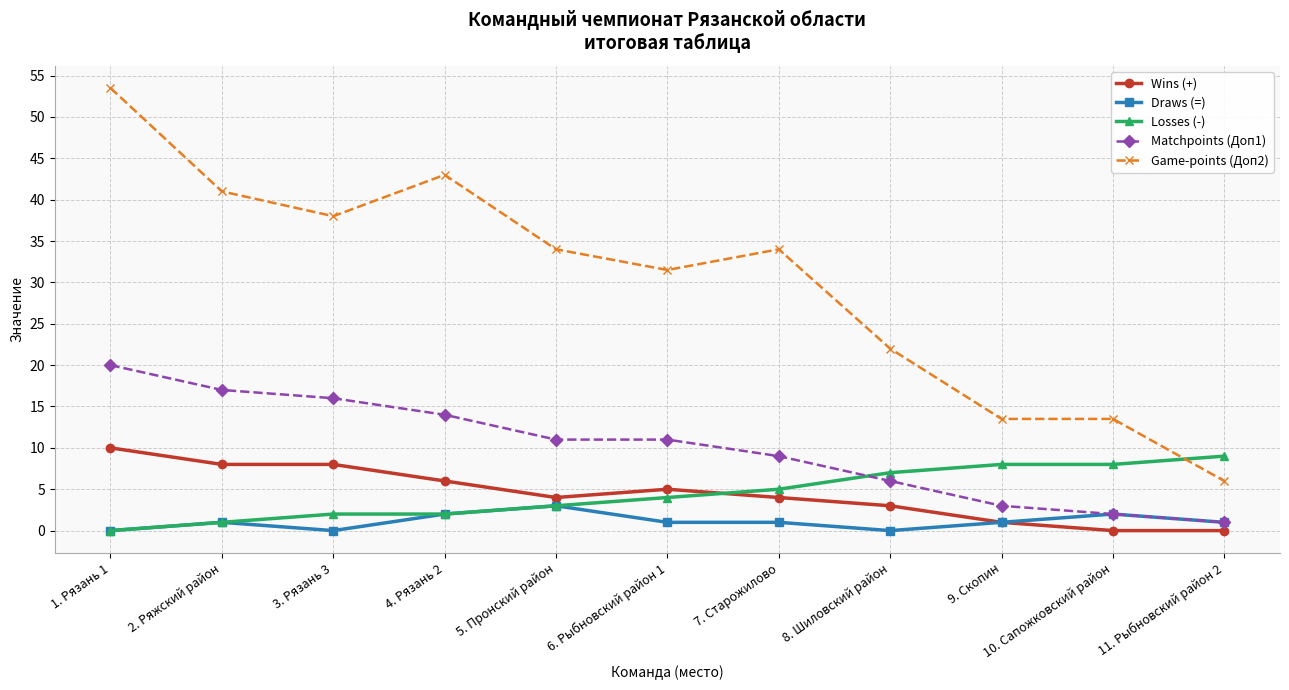

What is the difference between the maximum and minimum values in the Losses (-) series?

9.0